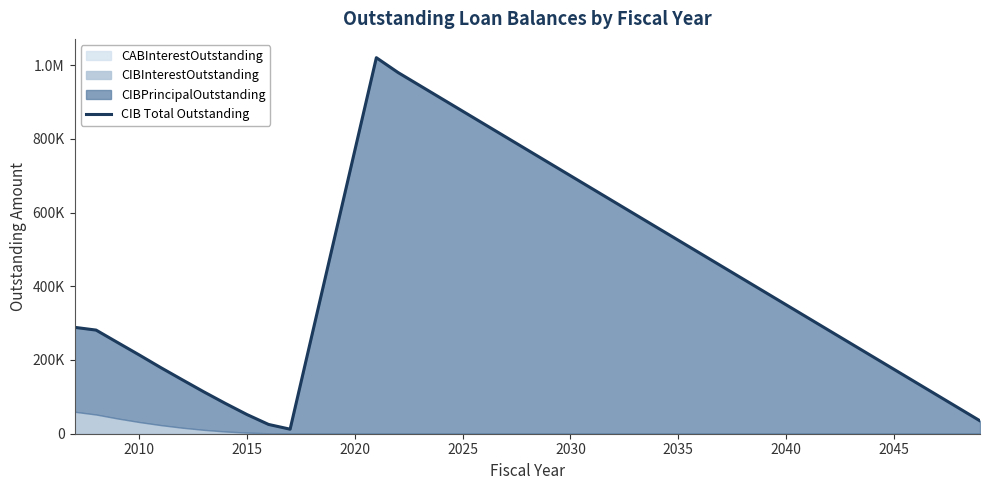

What is the value of the 10th point from the left?

25188.0